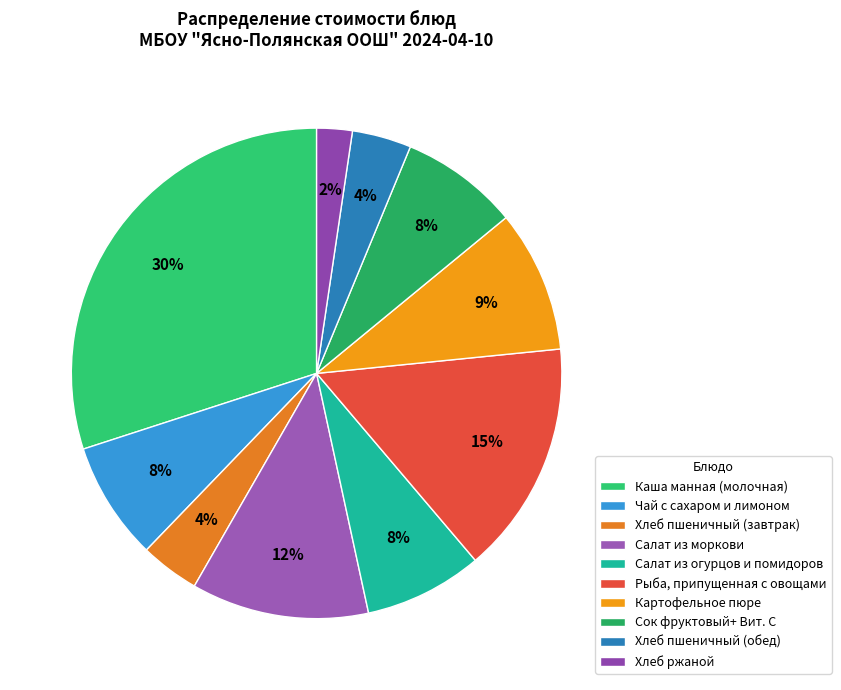

How many slices are in this pie chart?

10